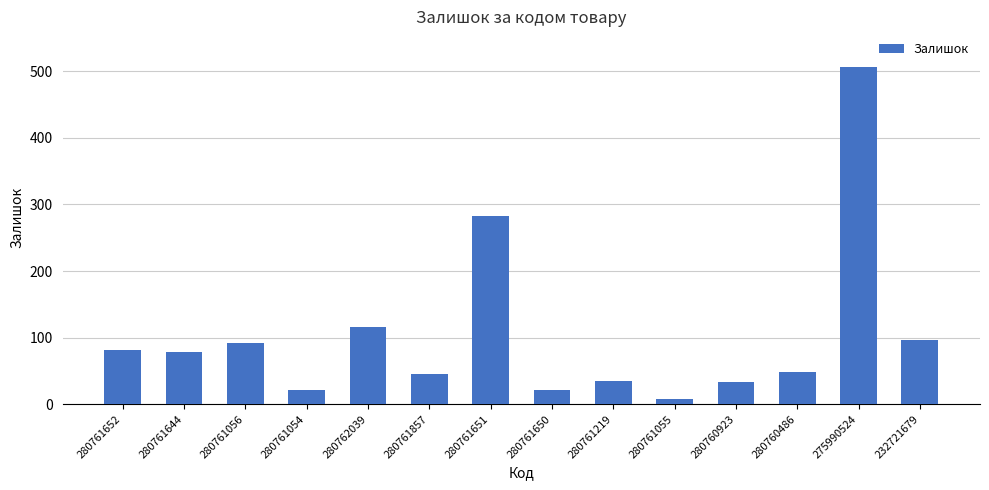

What is the maximum value shown in the chart?

506